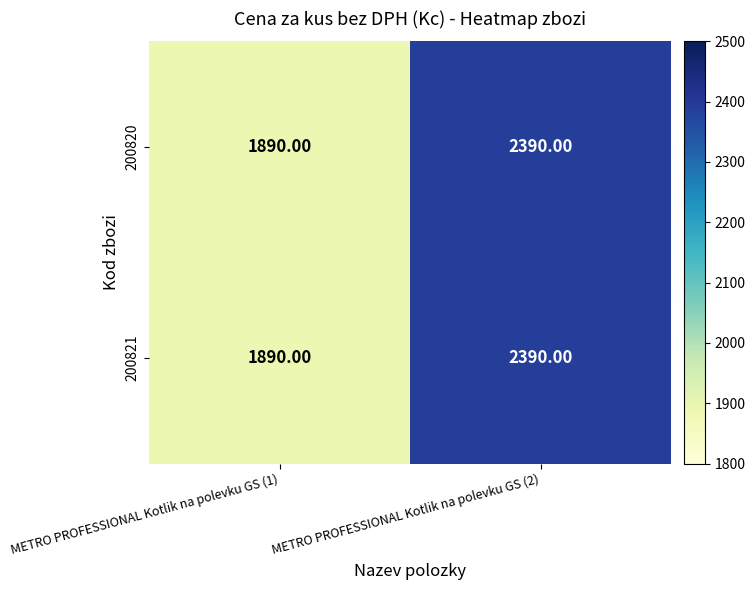

At how many categories does at least one series exceed 2342?

1